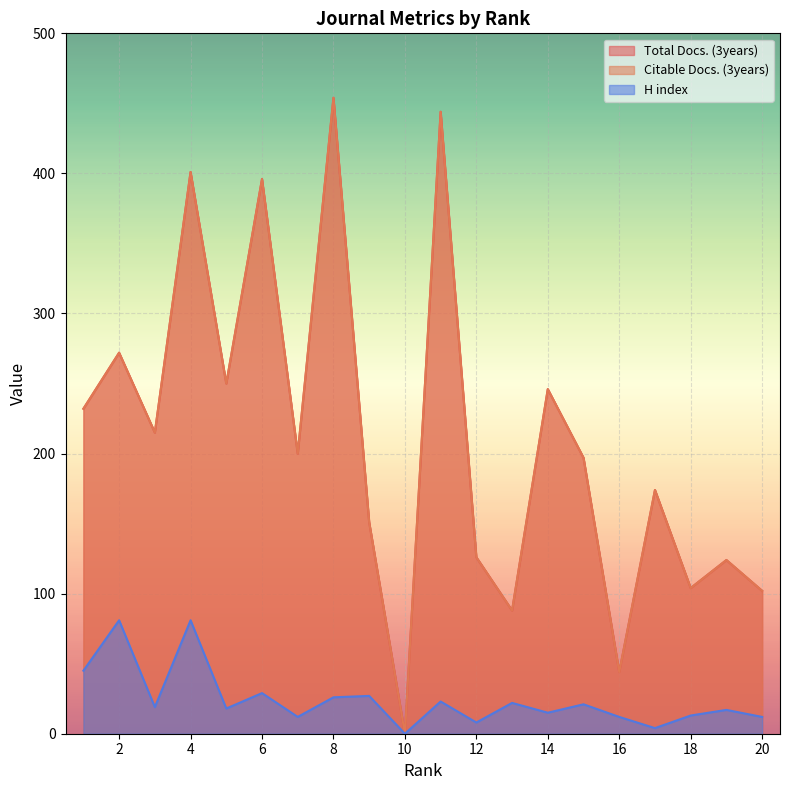

True or false: Citable Docs. (3years) and Total Docs. (3years) cross at least once.

False